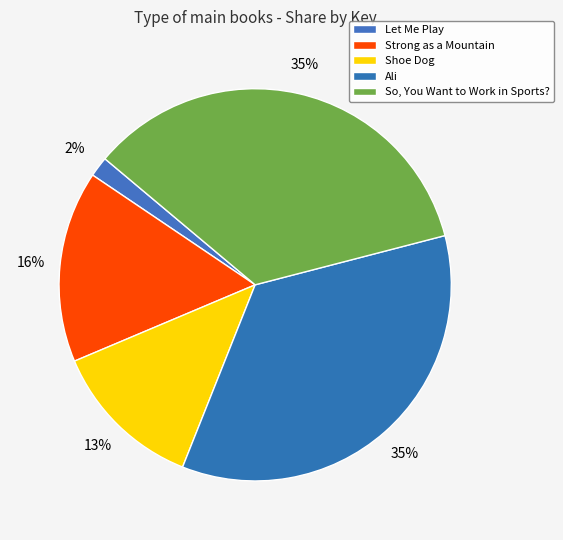

The Strong as a Mountain slice represents 8% of the pie. True or false?

False